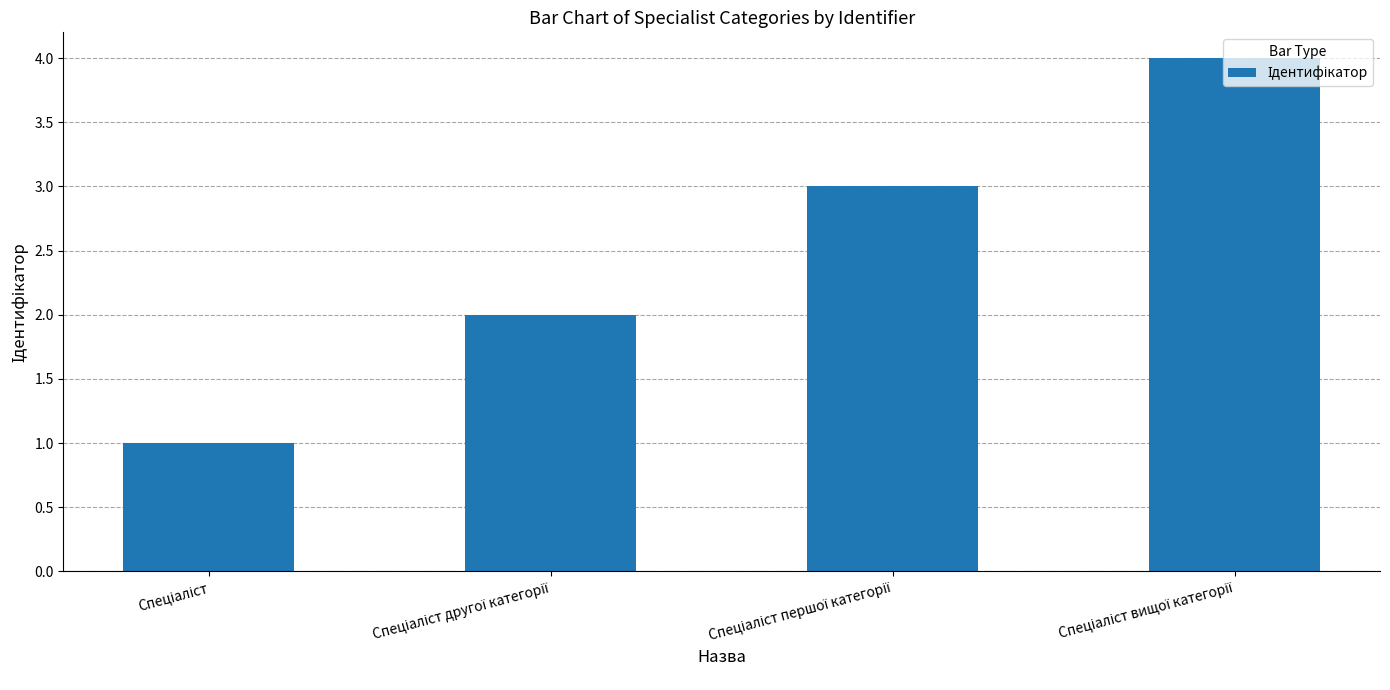

Reading right to left, extract all data points from this chart.

4	3	2	1